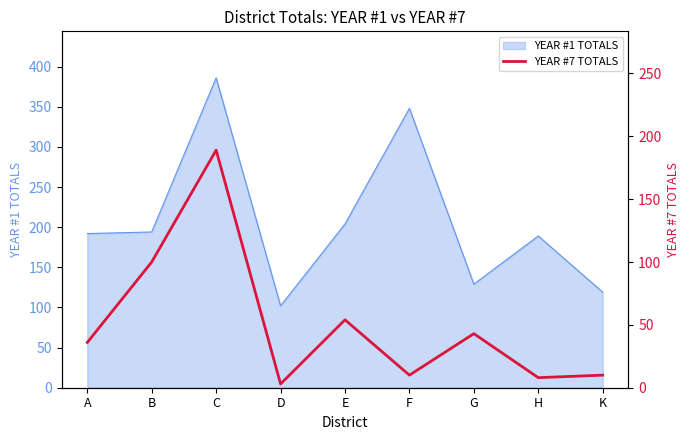

Which category has the highest value in the YEAR #1 TOTALS series?

C